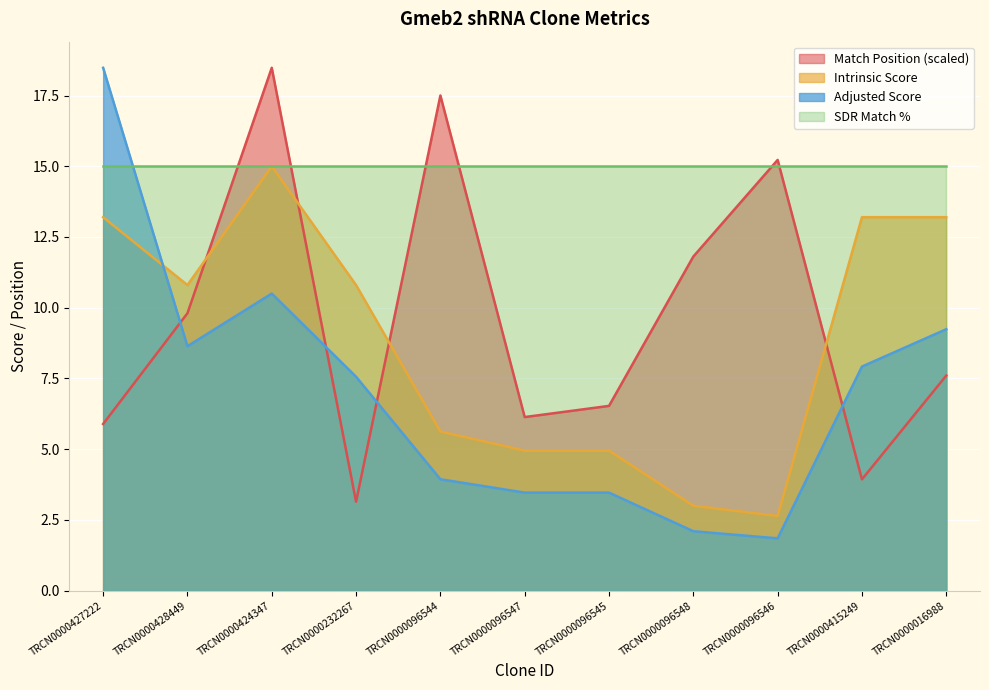

Between which two adjacent categories do Intrinsic Score and Adjusted Score first intersect?

TRCN0000427222 and TRCN0000428449